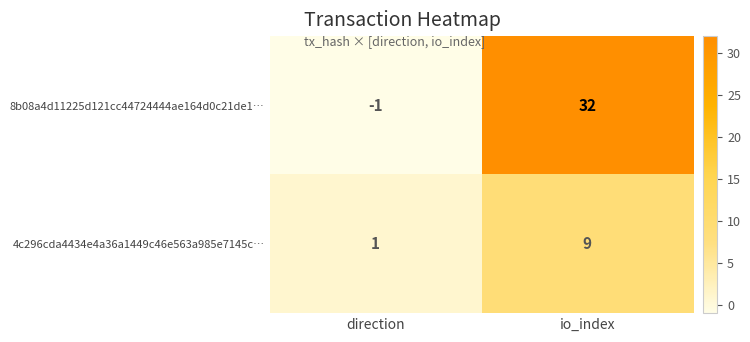

What is the sum of all 8b08a4d11225d121cc44724444ae164d0c21de1… values?

31